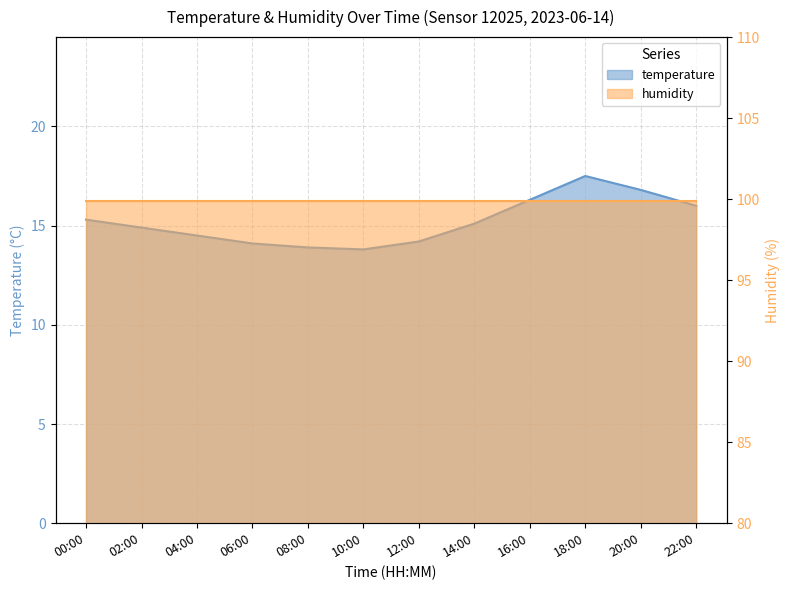

What is the minimum value shown in the chart?

13.8